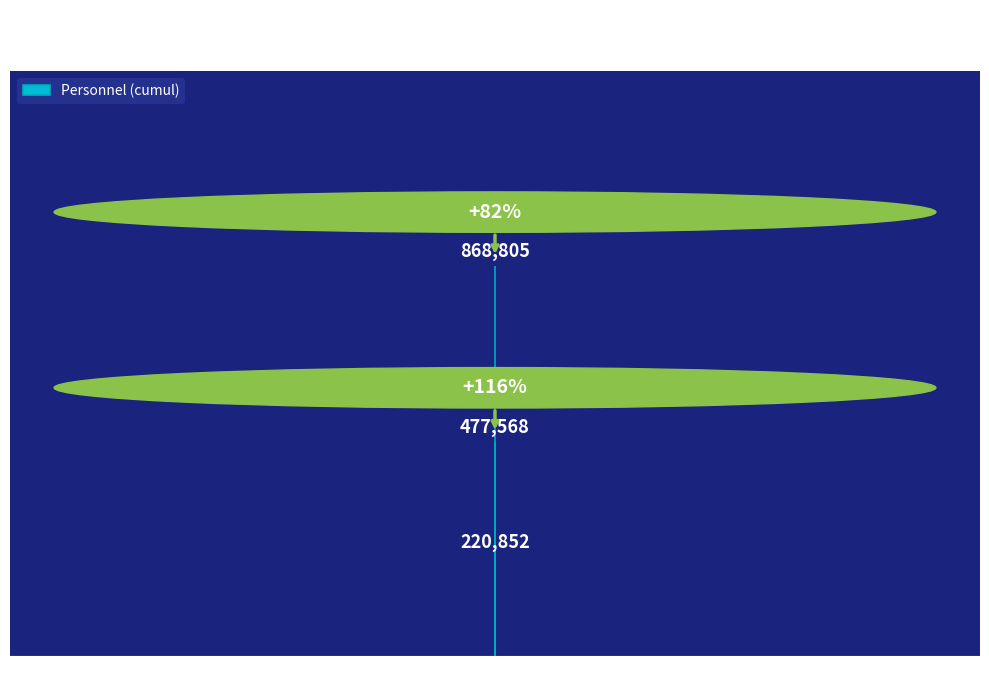

What is the average value?

522408